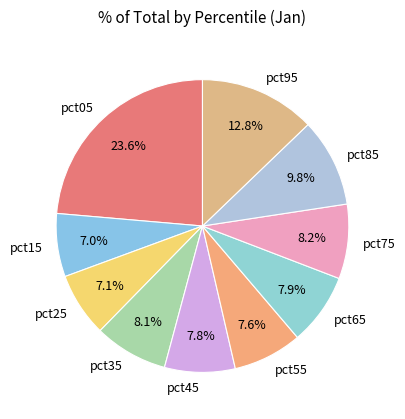

Between pct15 and pct95, which is larger?

pct95